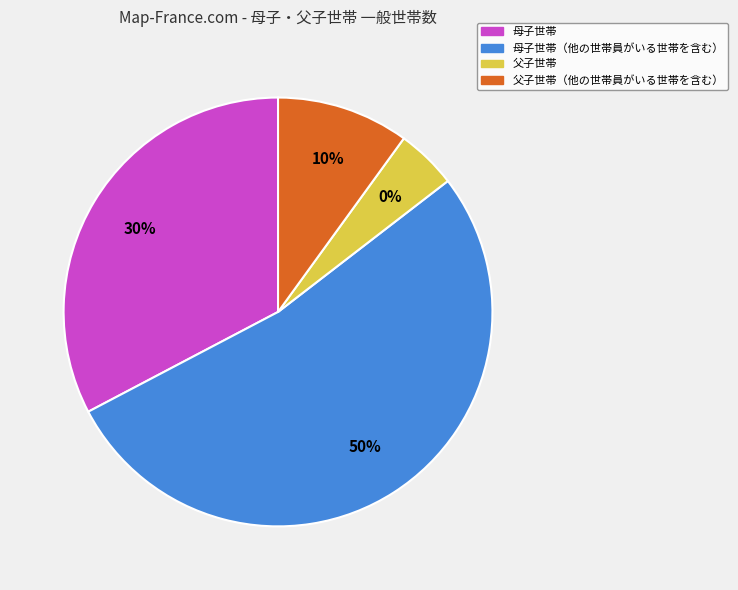

Rank the categories by value from highest to lowest.

母子世帯（他の世帯員がいる世帯を含む）, 母子世帯, 父子世帯（他の世帯員がいる世帯を含む）, 父子世帯